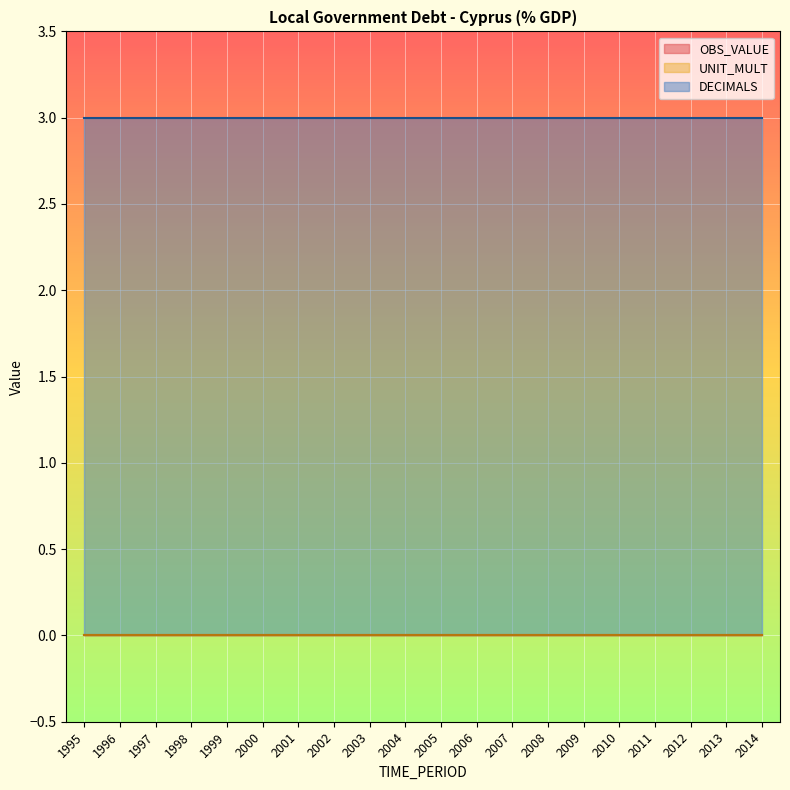

Which series has the widest spread of values?

OBS_VALUE